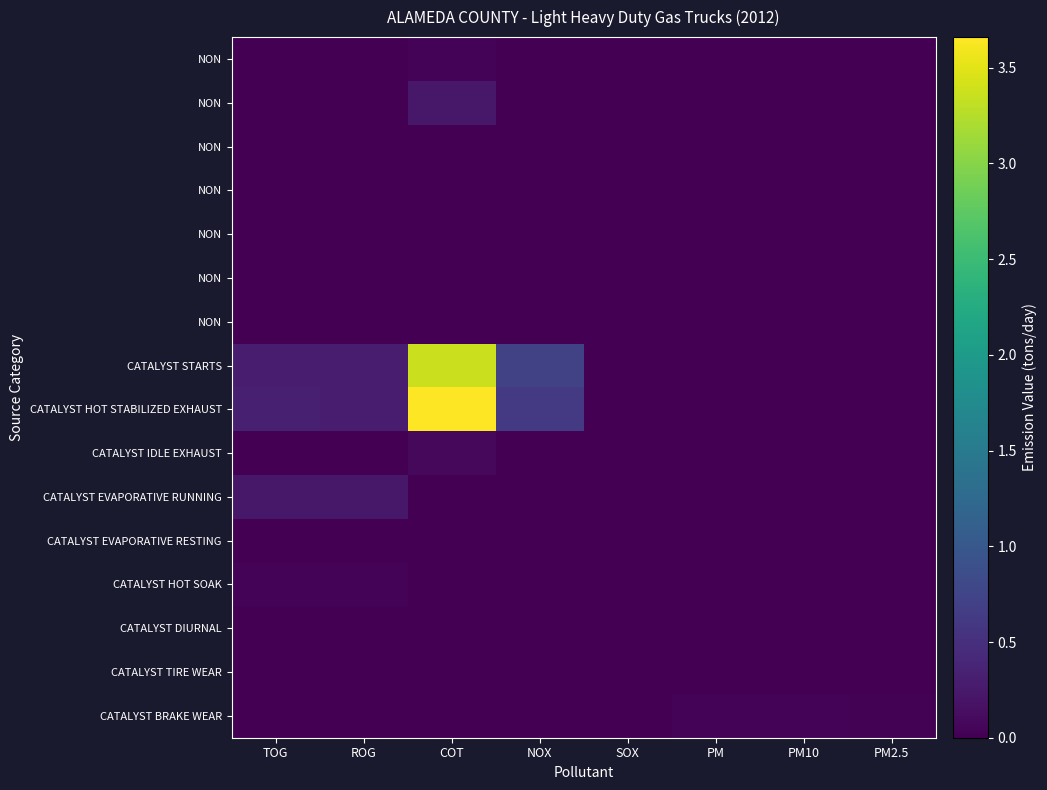

How many categories are shown in the chart?

8